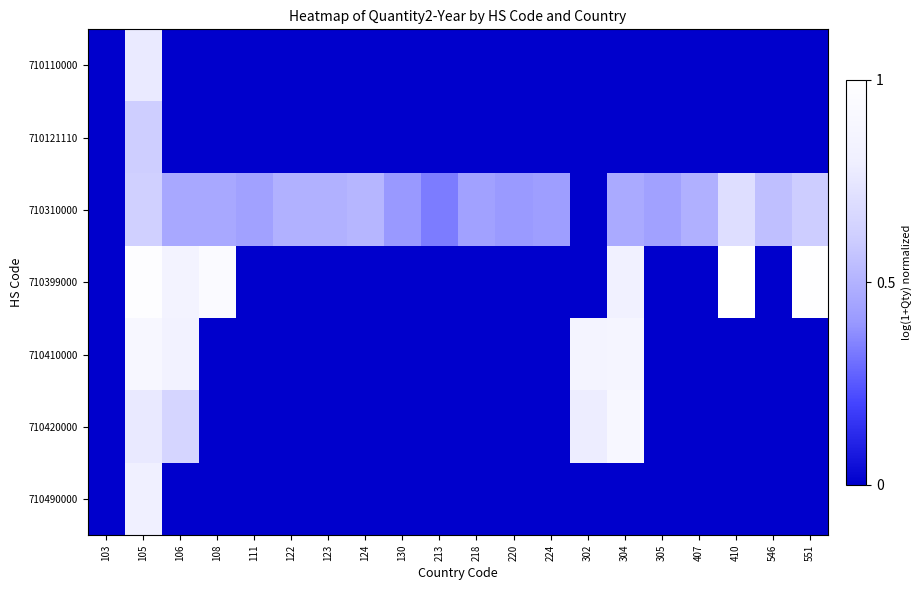

Reading left to right, transcribe all the data shown in this chart.

710110000: 103=0.0	105=0.8	106=0.0	108=0.0	111=0.0	122=0.0	123=0.0	124=0.0	130=0.0	213=0.0	218=0.0	220=0.0	224=0.0	302=0.0	304=0.0	305=0.0	407=0.0	410=0.0	546=0.0	551=0.0
710121110: 103=0.0	105=0.6	106=0.0	108=0.0	111=0.0	122=0.0	123=0.0	124=0.0	130=0.0	213=0.0	218=0.0	220=0.0	224=0.0	302=0.0	304=0.0	305=0.0	407=0.0	410=0.0	546=0.0	551=0.0
710310000: 103=0.0	105=0.6	106=0.5	108=0.5	111=0.4	122=0.5	123=0.5	124=0.5	130=0.4	213=0.3	218=0.4	220=0.4	224=0.4	302=0.0	304=0.5	305=0.4	407=0.5	410=0.7	546=0.5	551=0.6
710399000: 103=0.0	105=1.0	106=0.9	108=0.9	111=0.0	122=0.0	123=0.0	124=0.0	130=0.0	213=0.0	218=0.0	220=0.0	224=0.0	302=0.0	304=0.8	305=0.0	407=0.0	410=1.0	546=0.0	551=1.0
710410000: 103=0.0	105=0.9	106=0.8	108=0.0	111=0.0	122=0.0	123=0.0	124=0.0	130=0.0	213=0.0	218=0.0	220=0.0	224=0.0	302=0.9	304=0.9	305=0.0	407=0.0	410=0.0	546=0.0	551=0.0
710420000: 103=0.0	105=0.8	106=0.7	108=0.0	111=0.0	122=0.0	123=0.0	124=0.0	130=0.0	213=0.0	218=0.0	220=0.0	224=0.0	302=0.8	304=0.9	305=0.0	407=0.0	410=0.0	546=0.0	551=0.0
710490000: 103=0.0	105=0.8	106=0.0	108=0.0	111=0.0	122=0.0	123=0.0	124=0.0	130=0.0	213=0.0	218=0.0	220=0.0	224=0.0	302=0.0	304=0.0	305=0.0	407=0.0	410=0.0	546=0.0	551=0.0